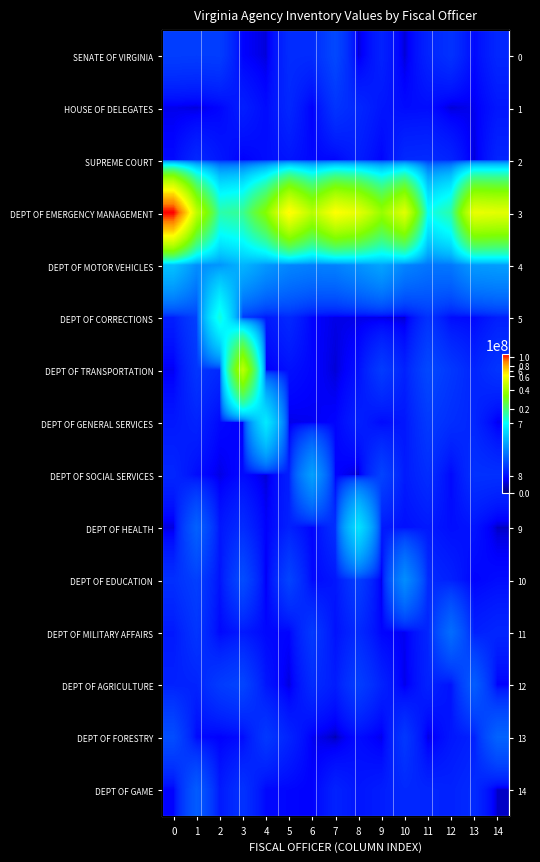

Which series changed the most between 2 and 4?

DEPT OF EMERGENCY MANAGEMENT